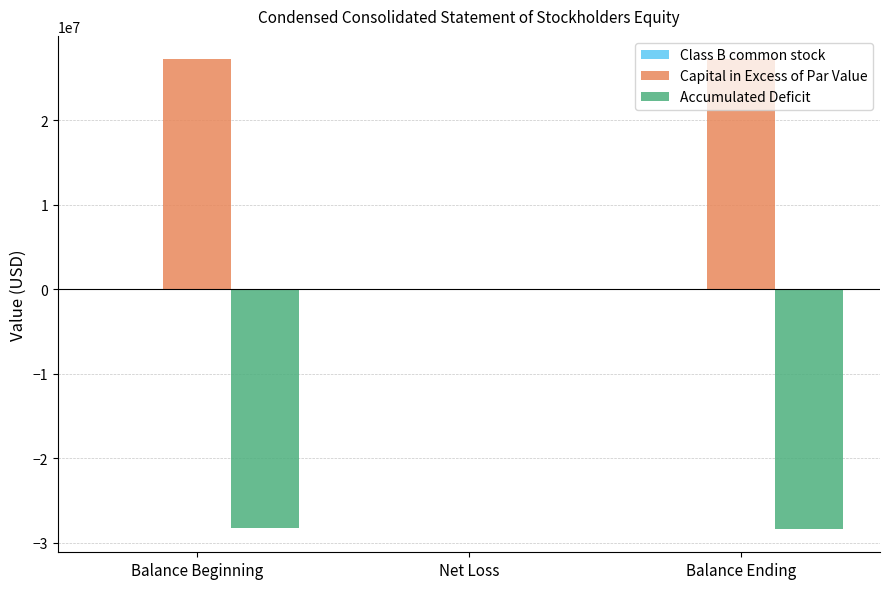

What is the total value across all series at Balance Ending?

-1198000